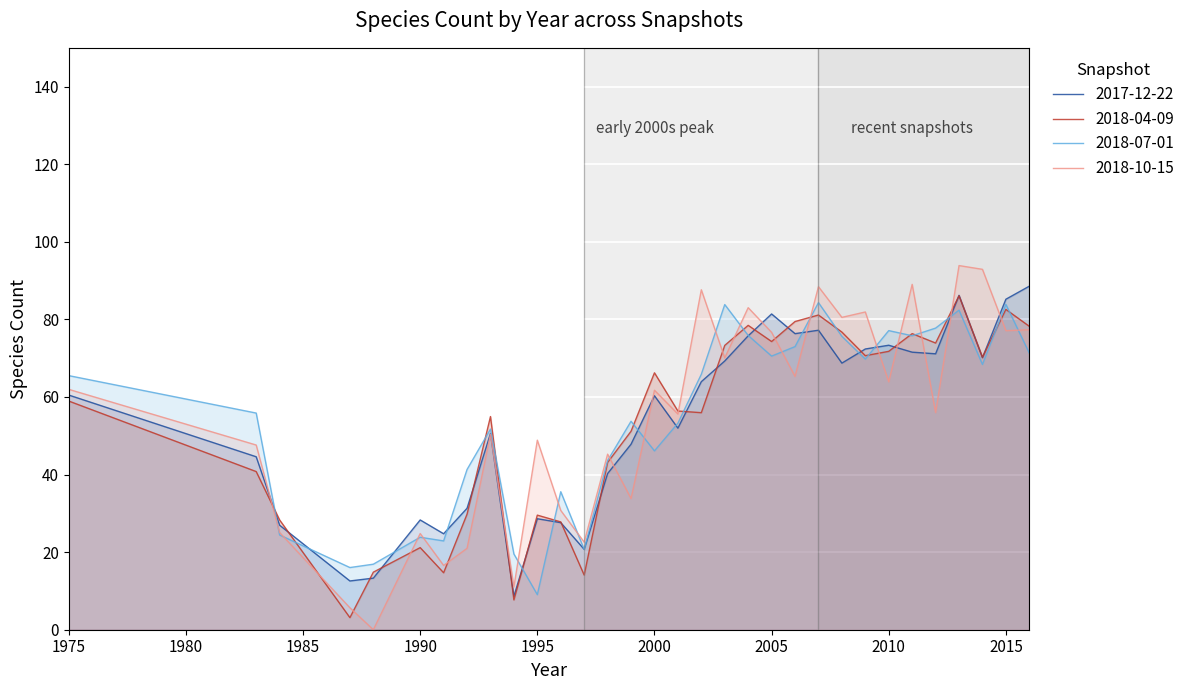

At which label is 2017-12-22 closest to 48?

1999